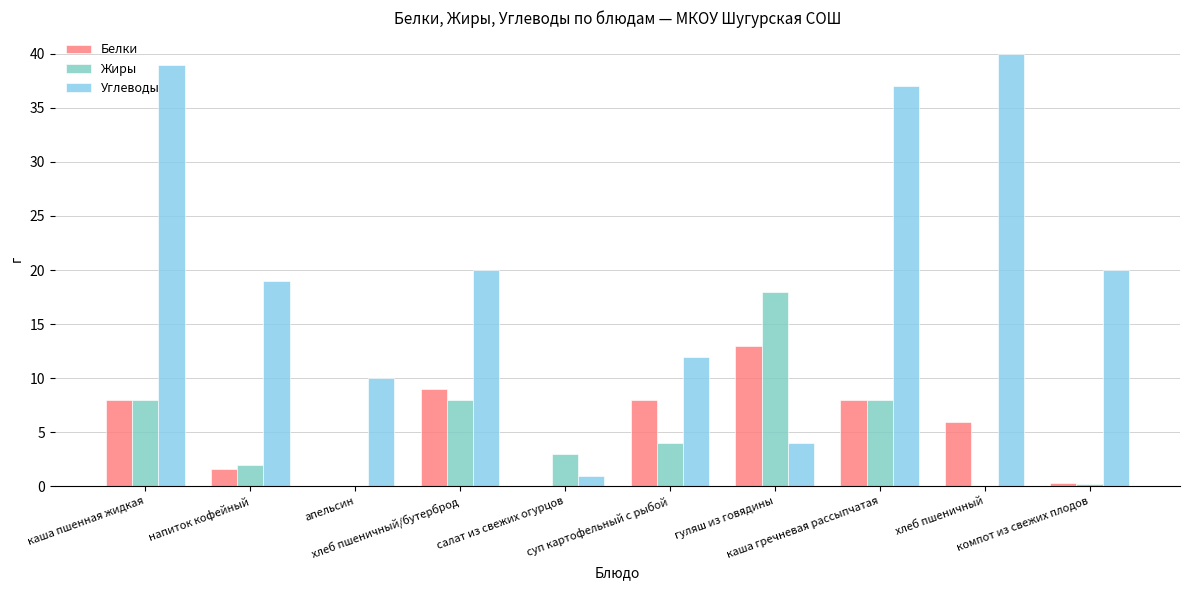

At which label does Жиры reach its minimum?

апельсин